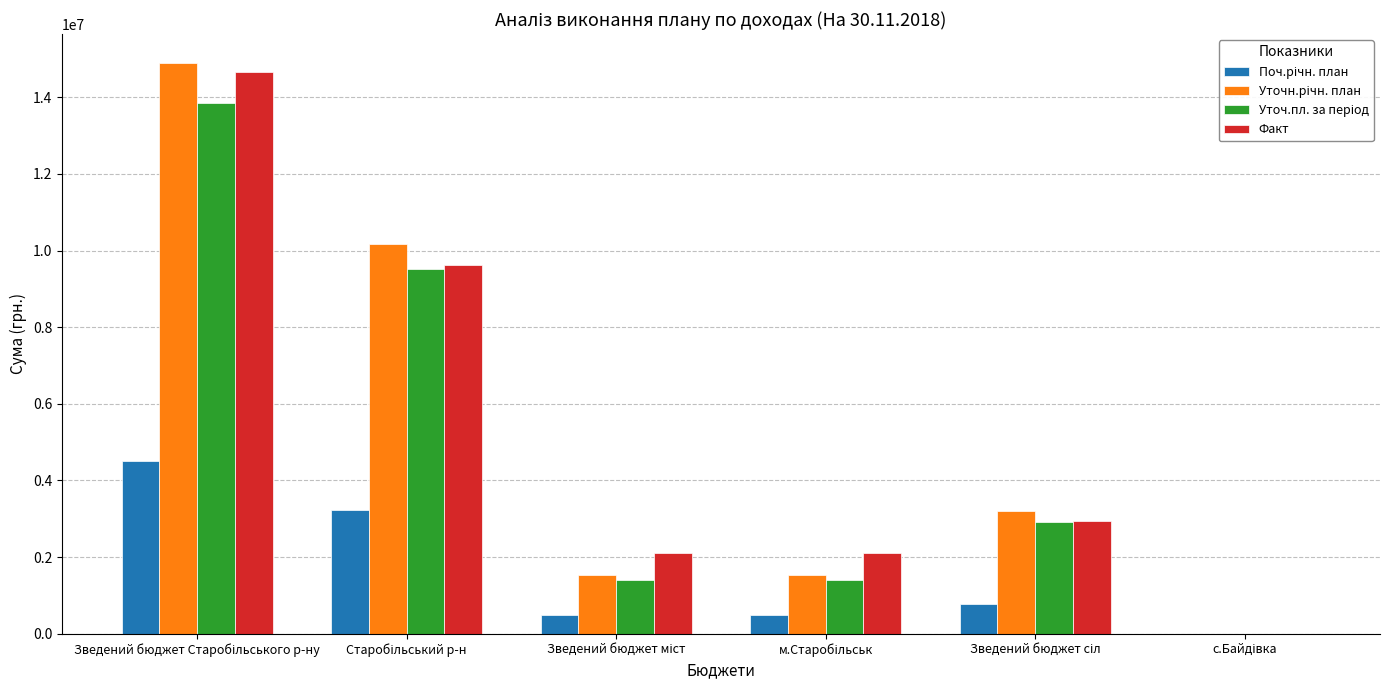

What is the sum of all Факт values?

31451936.7